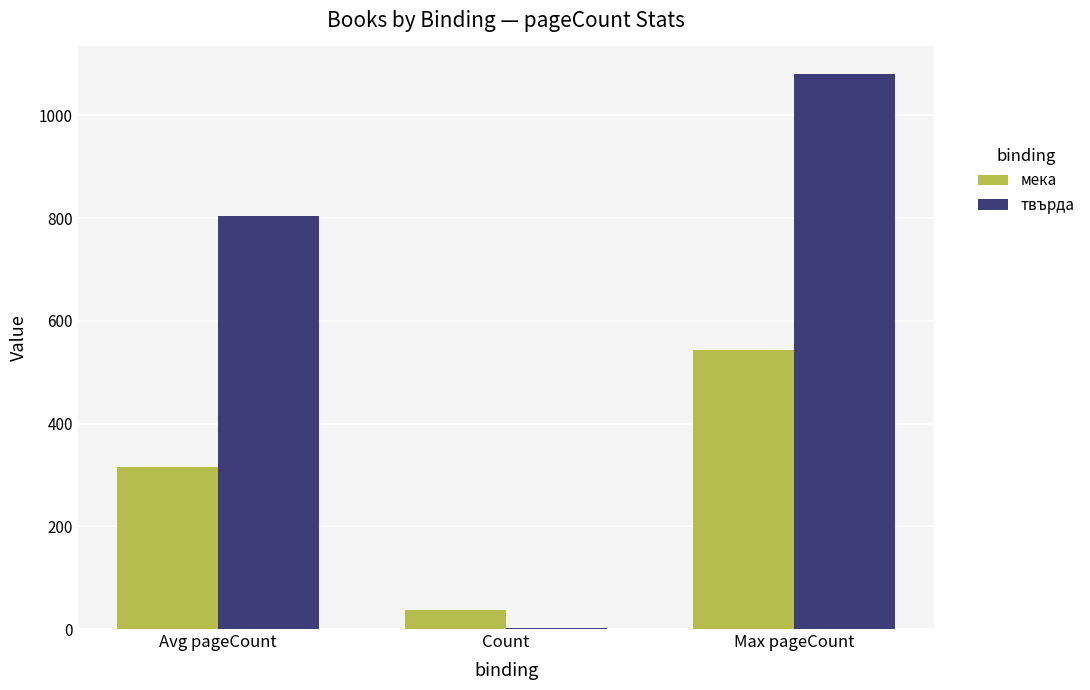

What is the sum of all твърда values?

1886